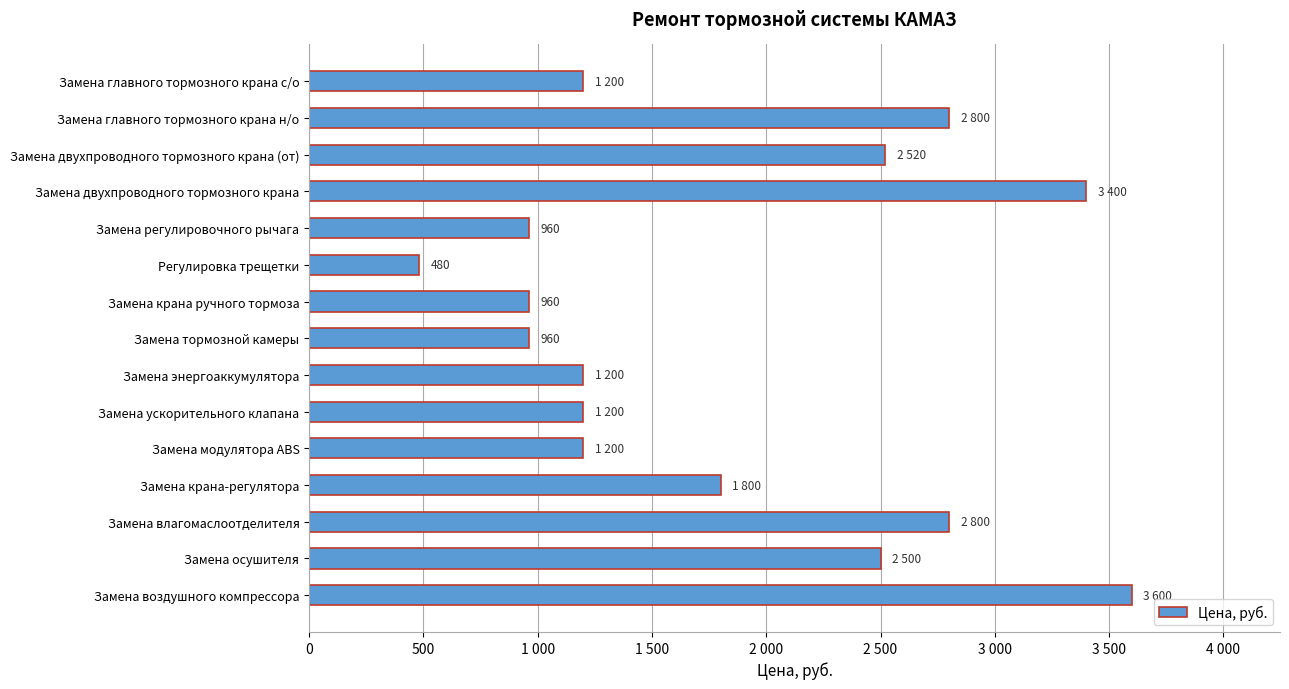

Which label corresponds to the largest value in the chart?

Замена воздушного компрессора